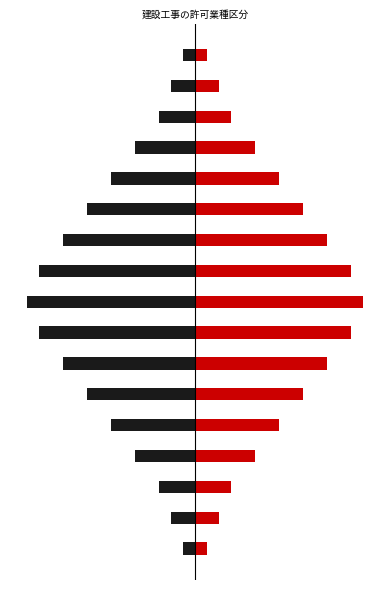

How many data points in Black are above -7?

8